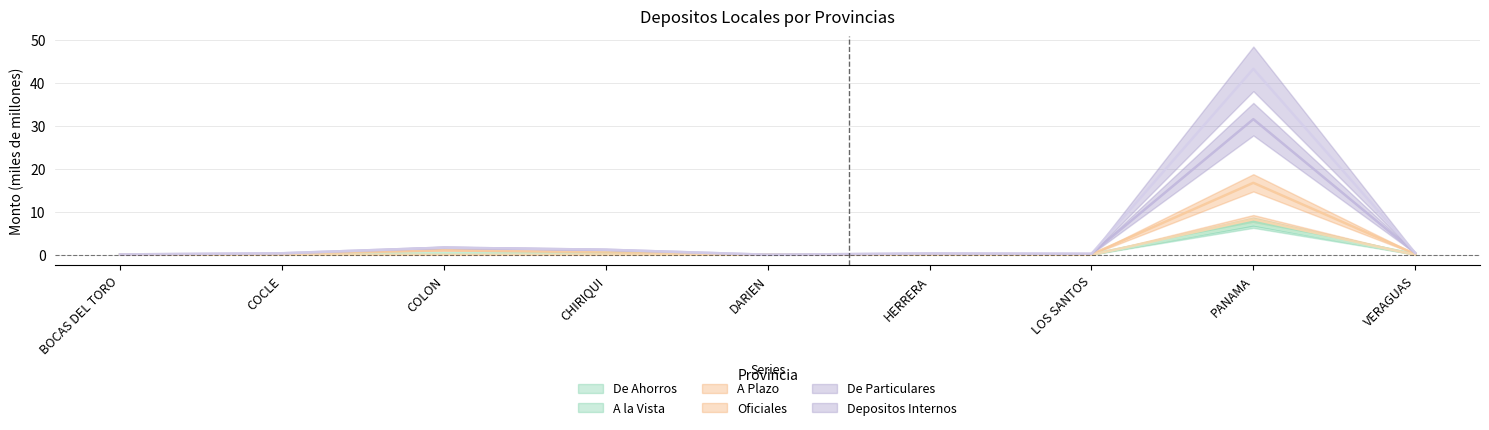

The A la Vista series shows 0.0 at BOCAS DEL TORO. True or false?

True